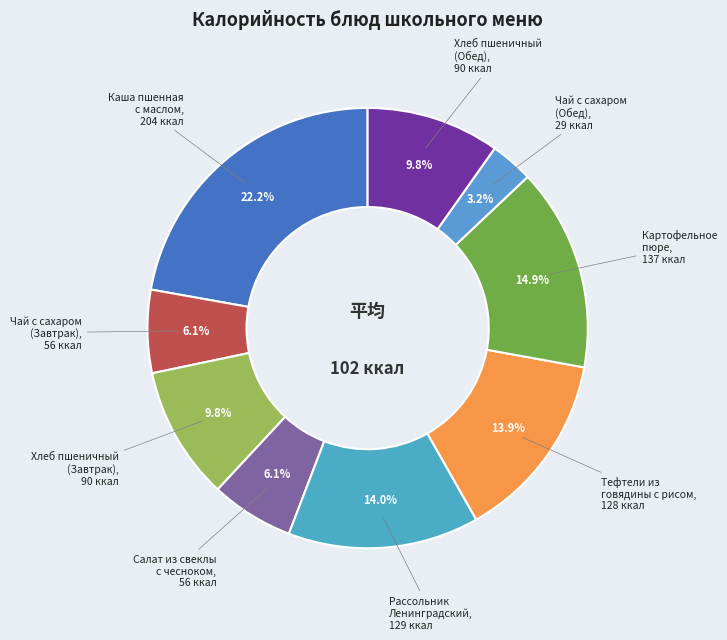

Is there any slice that represents more than half of the pie?

No